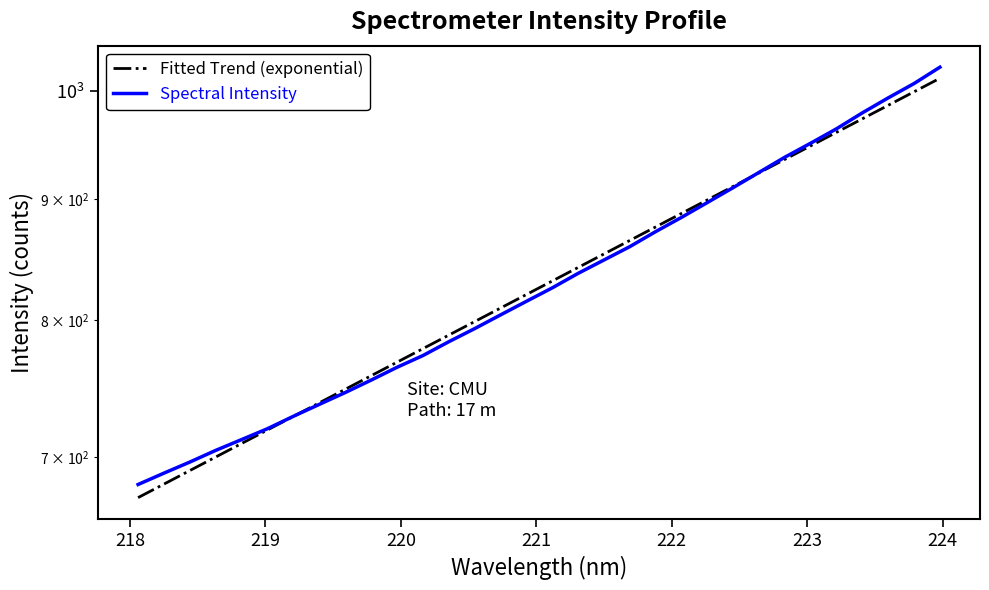

Which series has the largest range (max minus min)?

Spectral Intensity